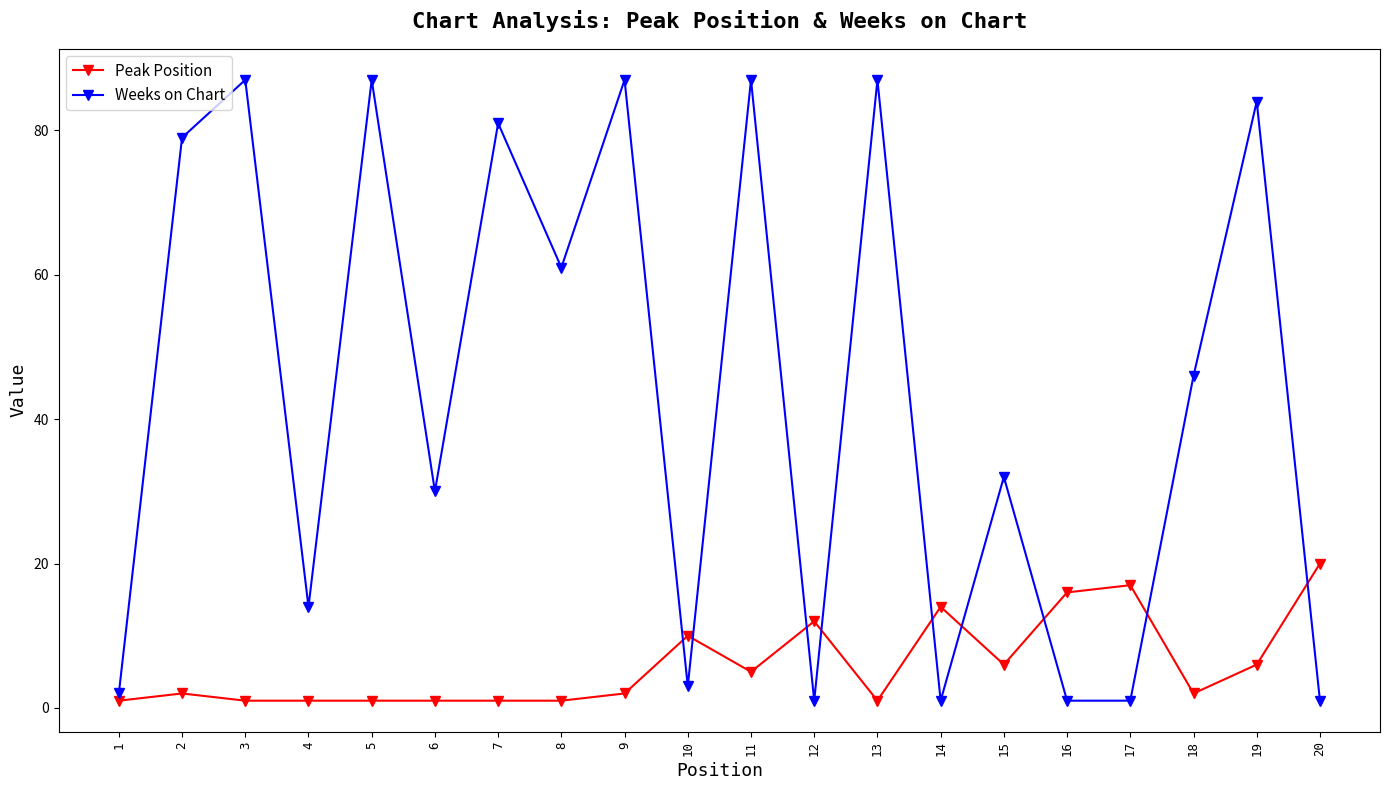

Reading left to right, extract all data points from this chart.

Peak Position: 1=1	2=2	3=1	4=1	5=1	6=1	7=1	8=1	9=2	10=10	11=5	12=12	13=1	14=14	15=6	16=16	17=17	18=2	19=6	20=20
Weeks on Chart: 1=2	2=79	3=87	4=14	5=87	6=30	7=81	8=61	9=87	10=3	11=87	12=1	13=87	14=1	15=32	16=1	17=1	18=46	19=84	20=1